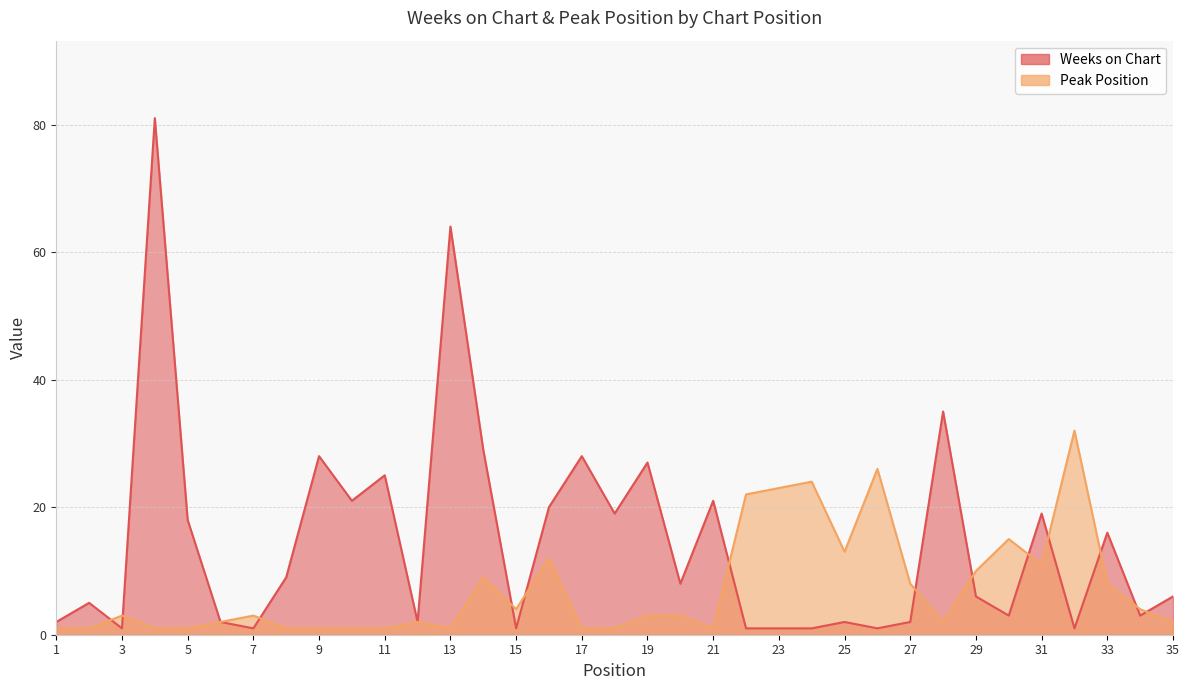

What is the maximum value shown in the chart?

81